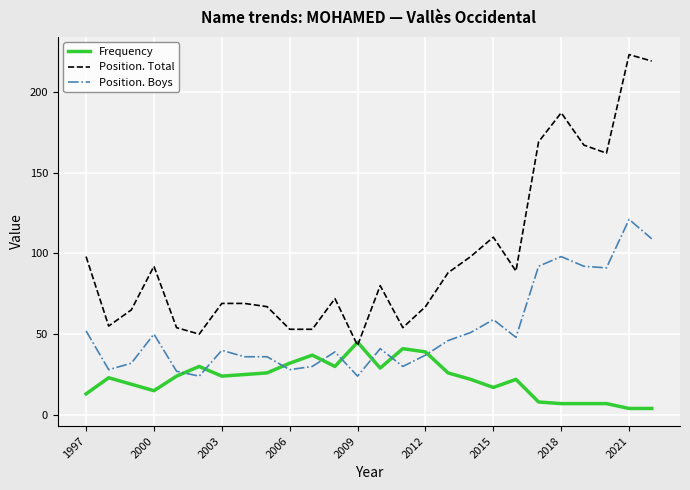

Which series has the largest total across all categories?

Position. Total